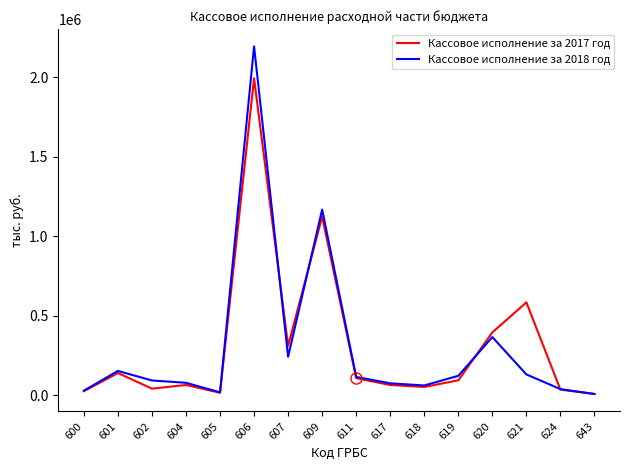

What is the minimum value for Кассовое исполнение за 2017 год?

8195